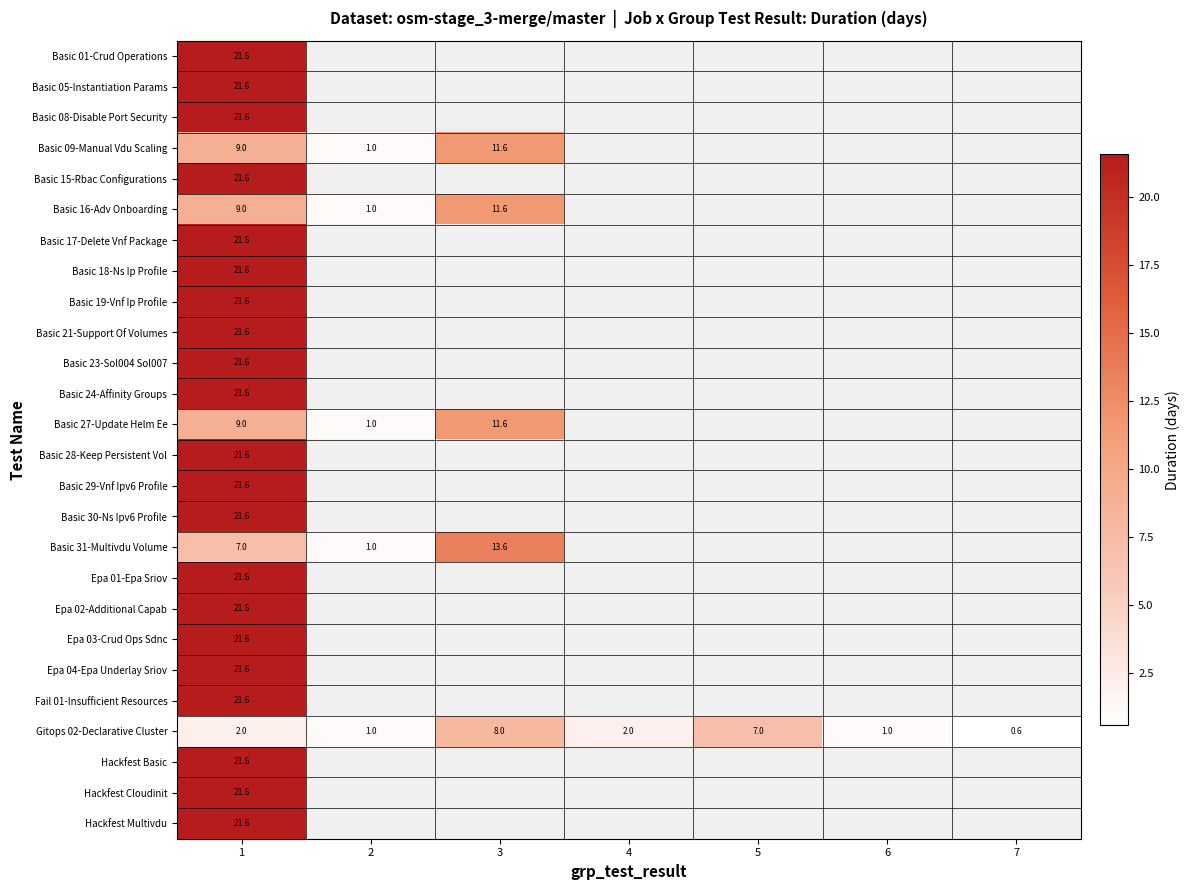

What is the difference between the Basic 27-Update Helm Ee values at 3 and 2?

10.6